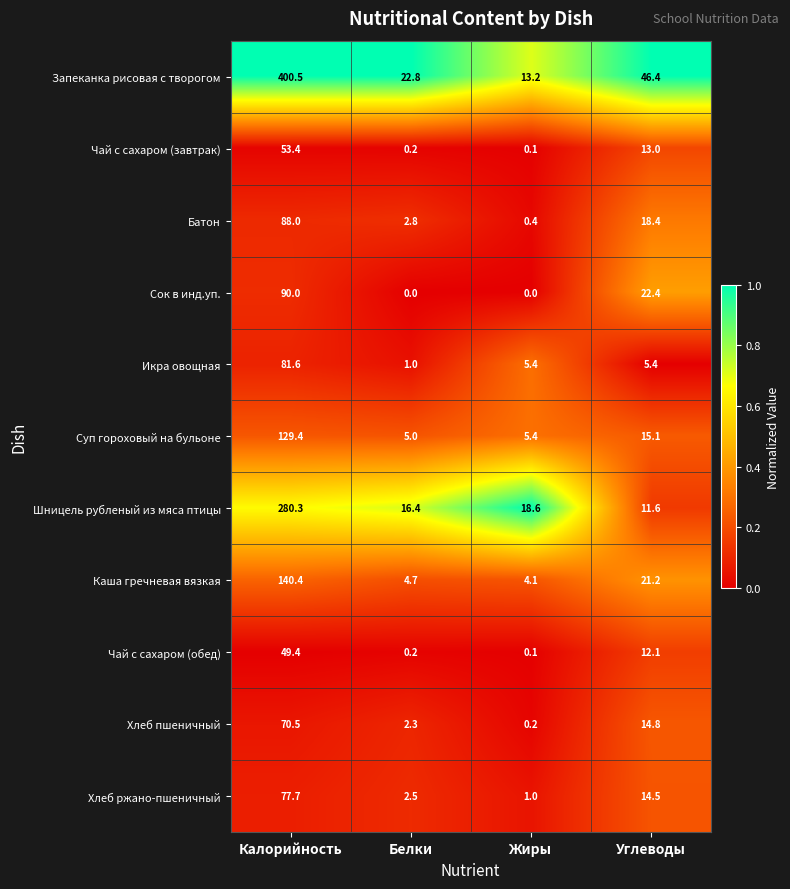

What is the maximum value for Каша гречневая вязкая?

140.4